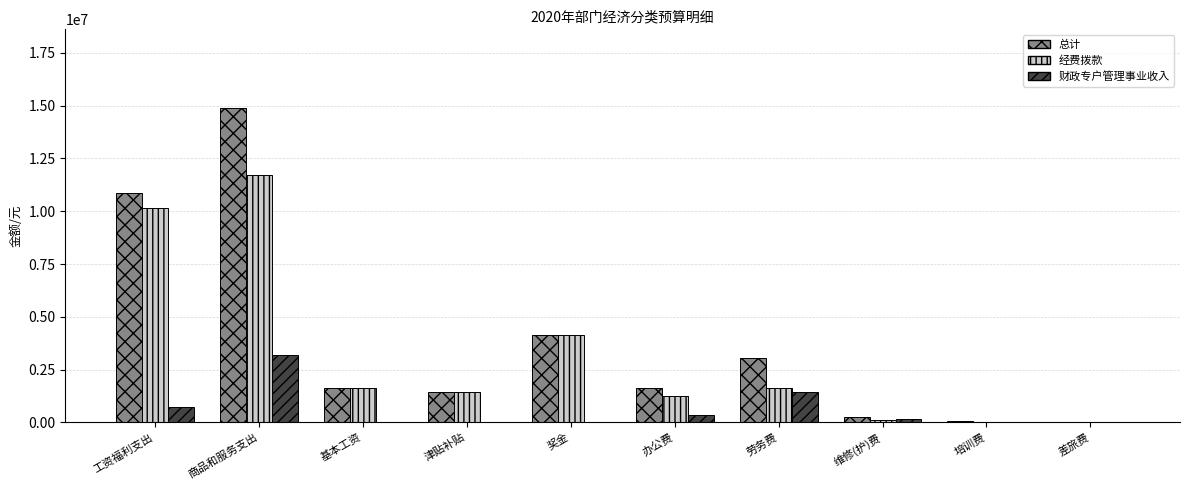

The value of 经费拨款 at 办公费 is 1270000. True or false?

True